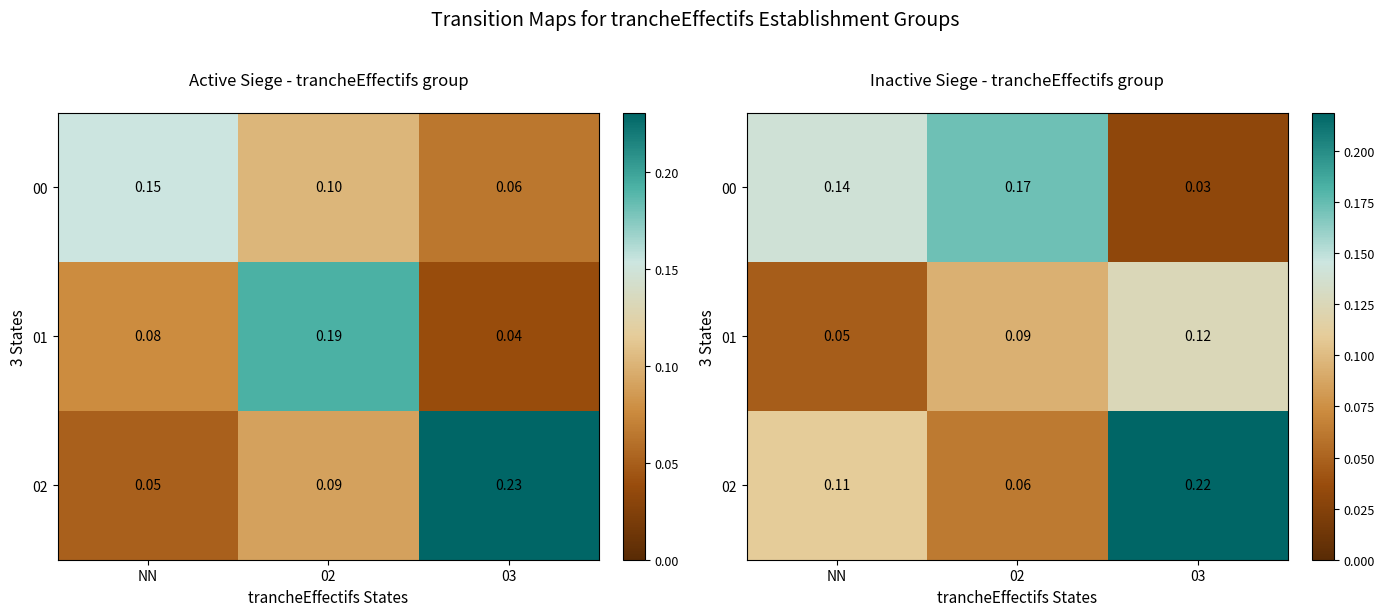

What is the highest value of the 02 series?

0.2